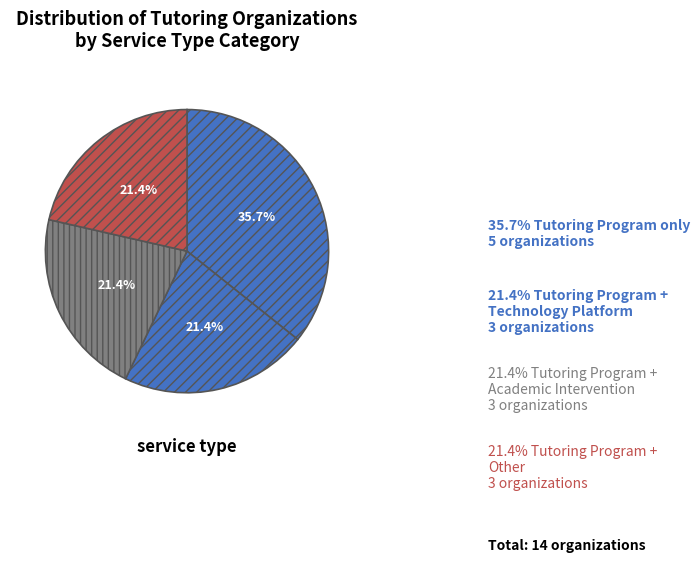

How many segments does this pie chart have?

4